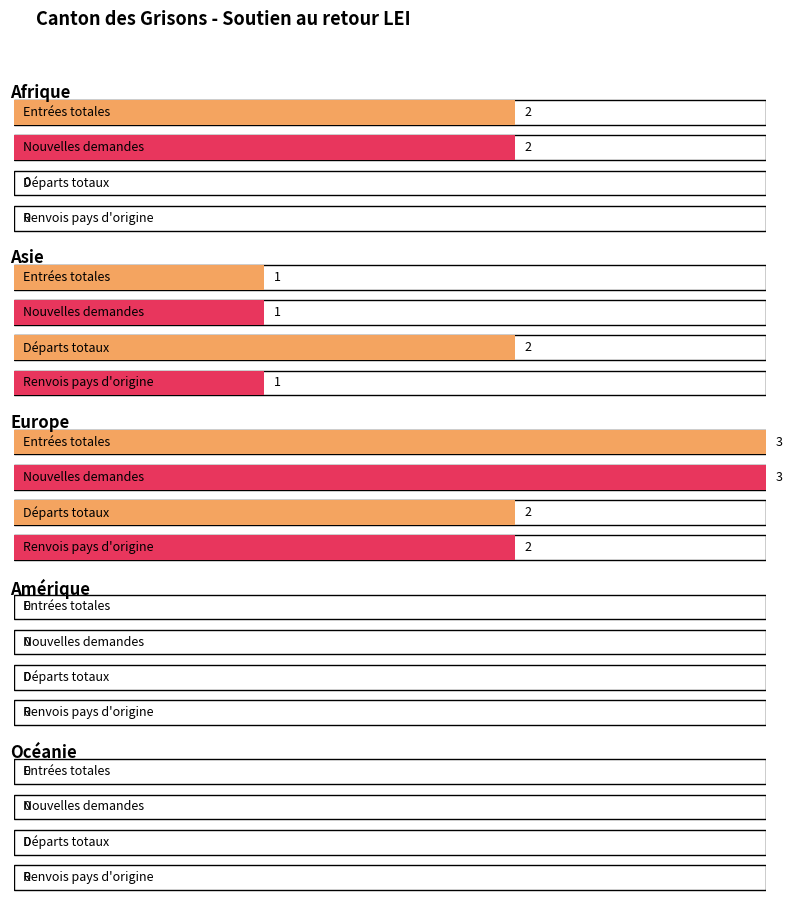

What is the difference between the maximum and minimum values in the Nouvelles demandes series?

3